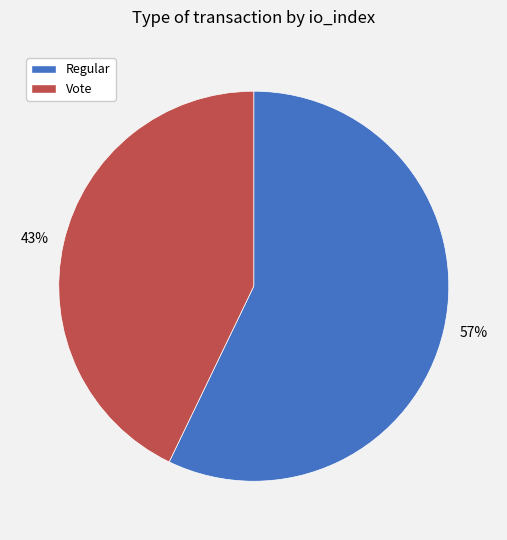

To the nearest percent, what is the average slice percentage?

50%